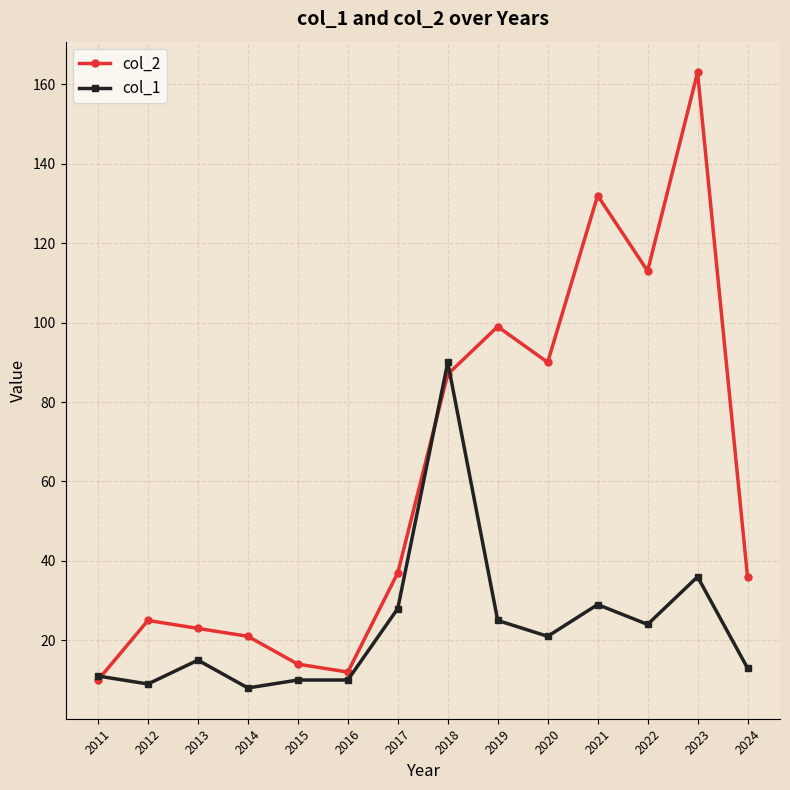

The col_1 series shows 10 at 2016. True or false?

True